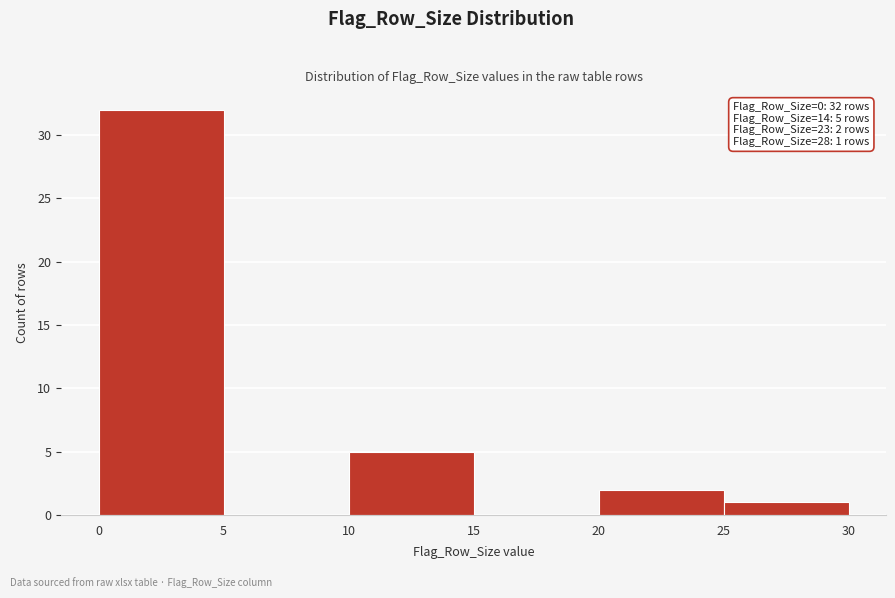

Which range on the x-axis has the tallest bar?

0 to 5